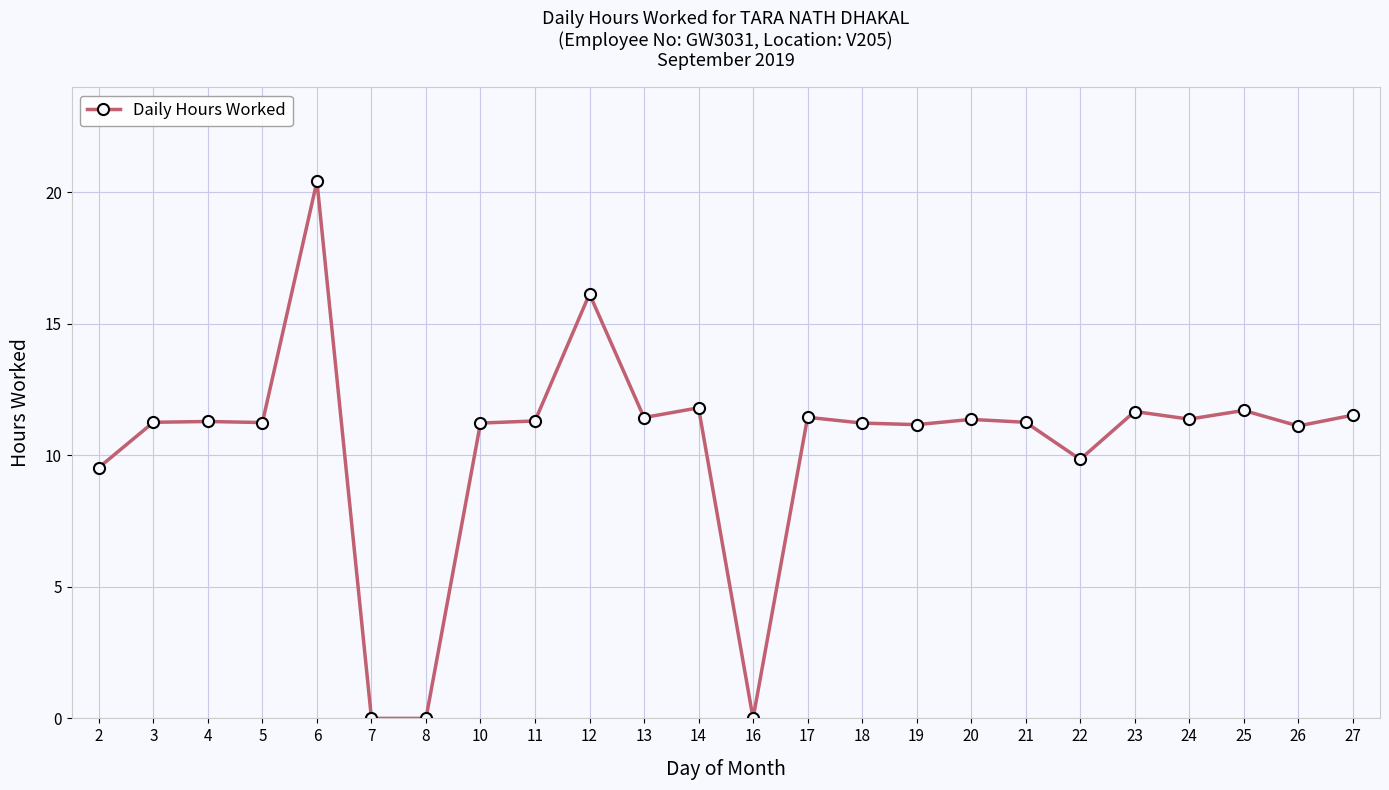

Does the chart display data point markers on the line(s)?

Yes